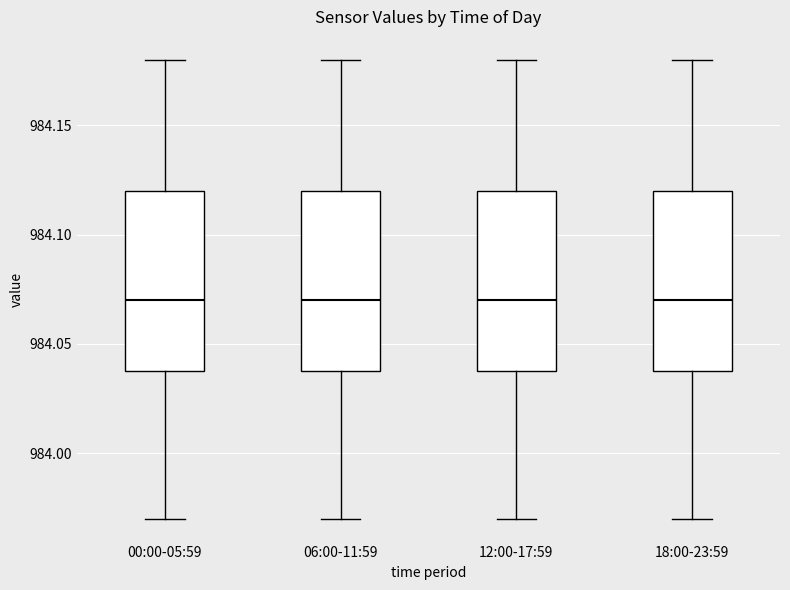

Reading left to right, read every box against the y-axis: the position of its median line, the range the box covers, and the ends of its whiskers. The values are not printed on the chart, so give them approximately, as read against the axis.

00:00-05:59: median 984.07, box 984.04 to 984.12, whiskers 983.97 to 984.18
06:00-11:59: median 984.07, box 984.04 to 984.12, whiskers 983.97 to 984.18
12:00-17:59: median 984.07, box 984.04 to 984.12, whiskers 983.97 to 984.18
18:00-23:59: median 984.07, box 984.04 to 984.12, whiskers 983.97 to 984.18